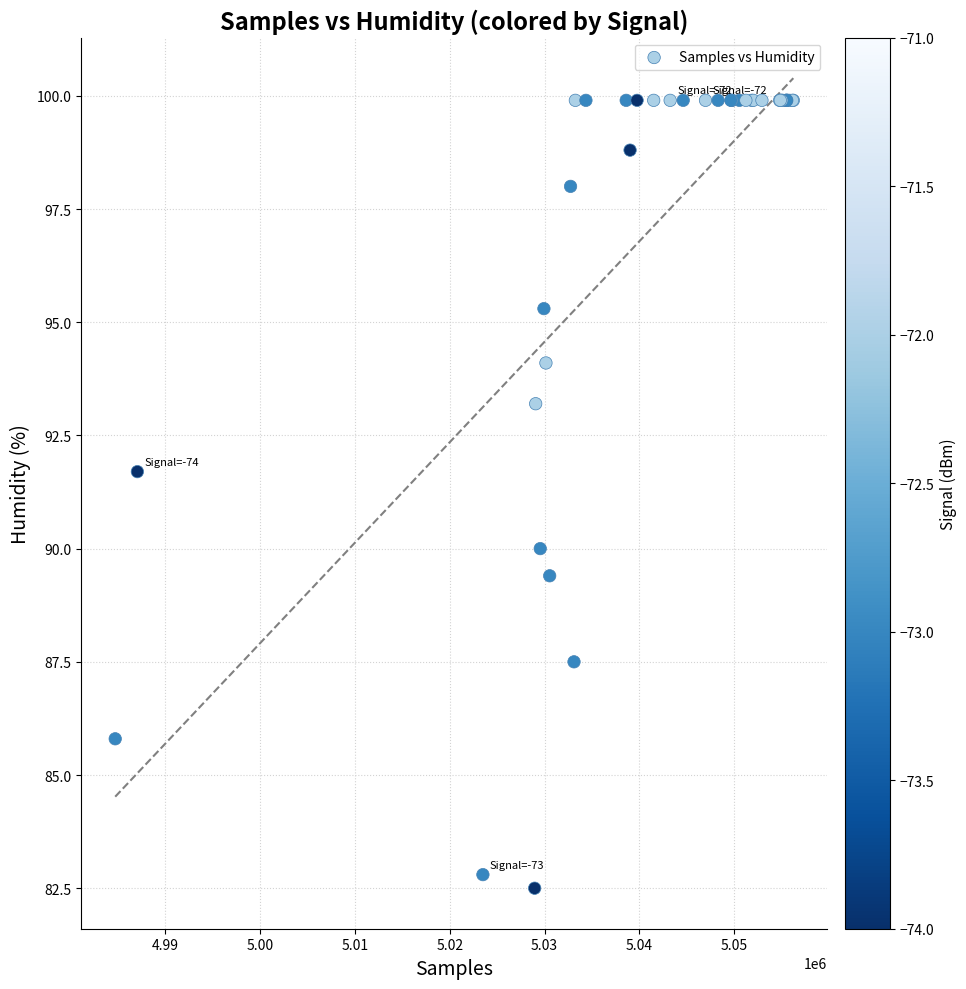

What Y value in the scatter plot is closest to 91?

91.7